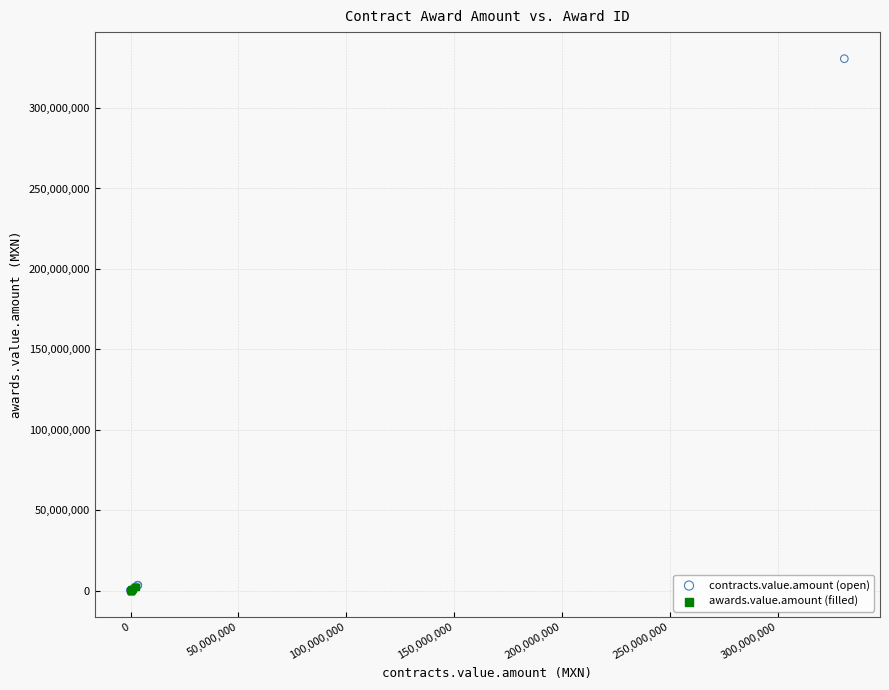

Which series has the widest spread of Y values?

contracts.value.amount (open)